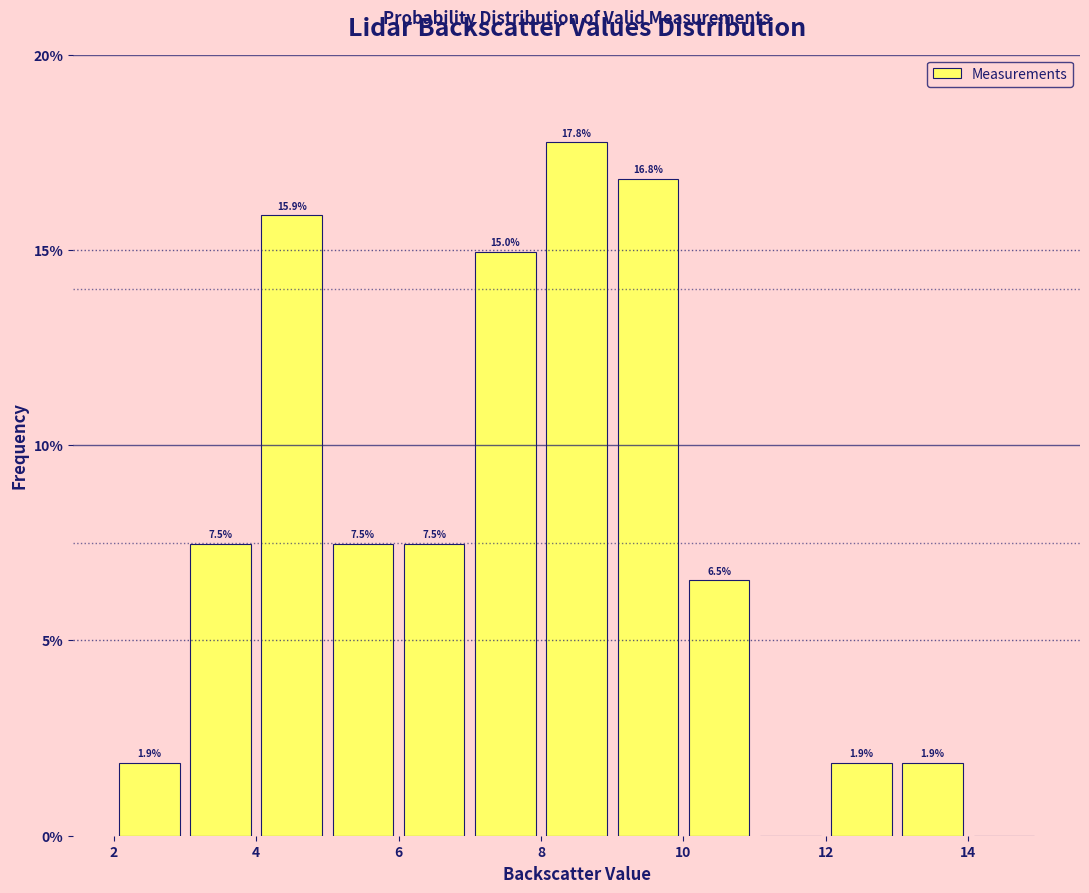

Over which range of the x-axis is the bar tallest?

8 to 9